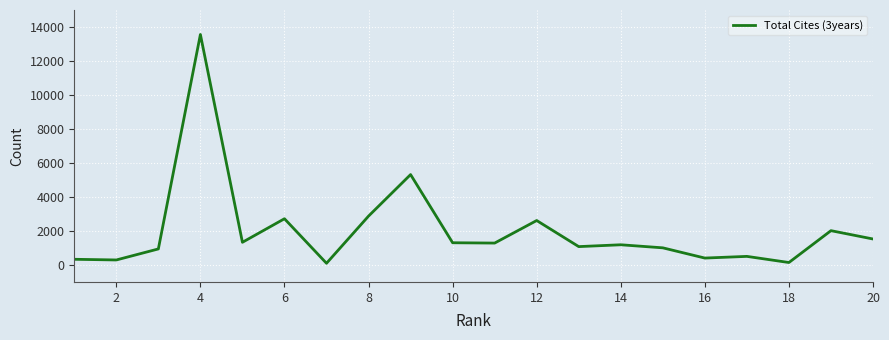

What is the maximum value shown in the chart?

13559